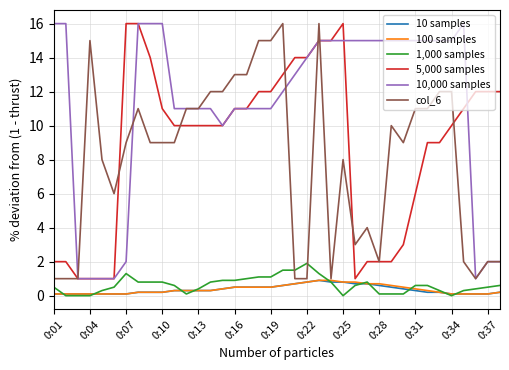

What is the maximum value for col_6?

16.0